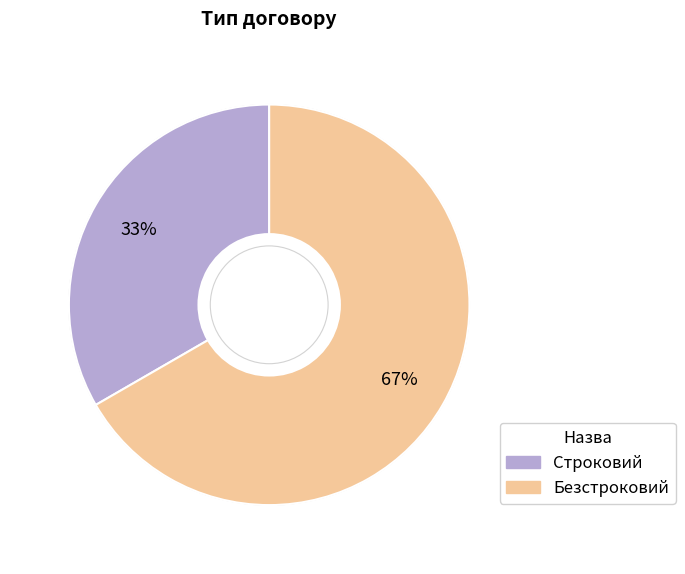

Count the number of slices in the pie.

2